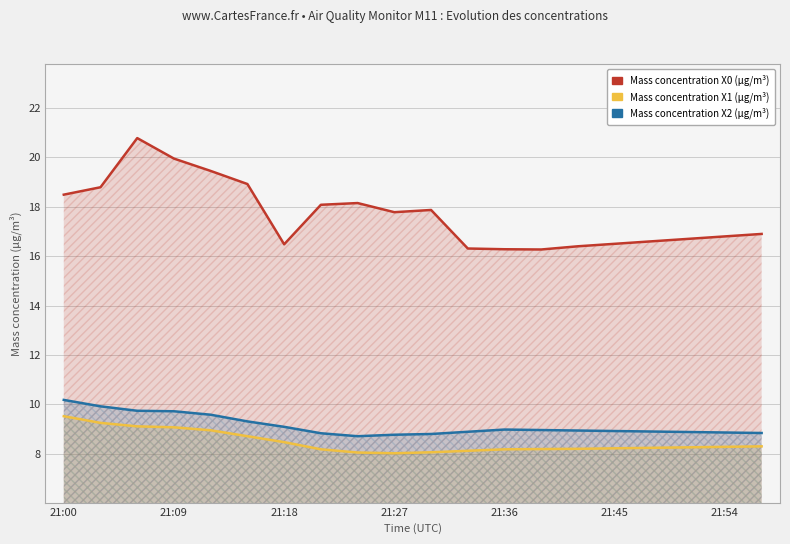

What is the smallest value displayed?

8.0